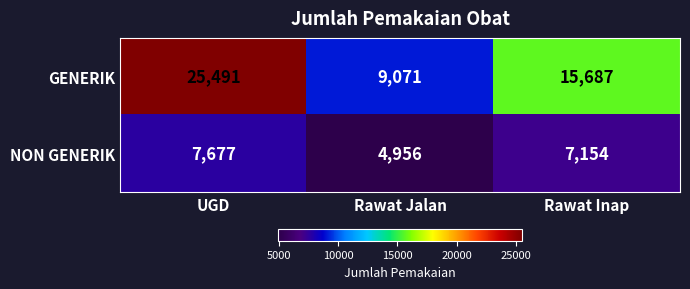

Reading left to right, list all the values displayed in this chart.

GENERIK: UGD=25491	Rawat Jalan=9071	Rawat Inap=15687
NON GENERIK: UGD=7677	Rawat Jalan=4956	Rawat Inap=7154